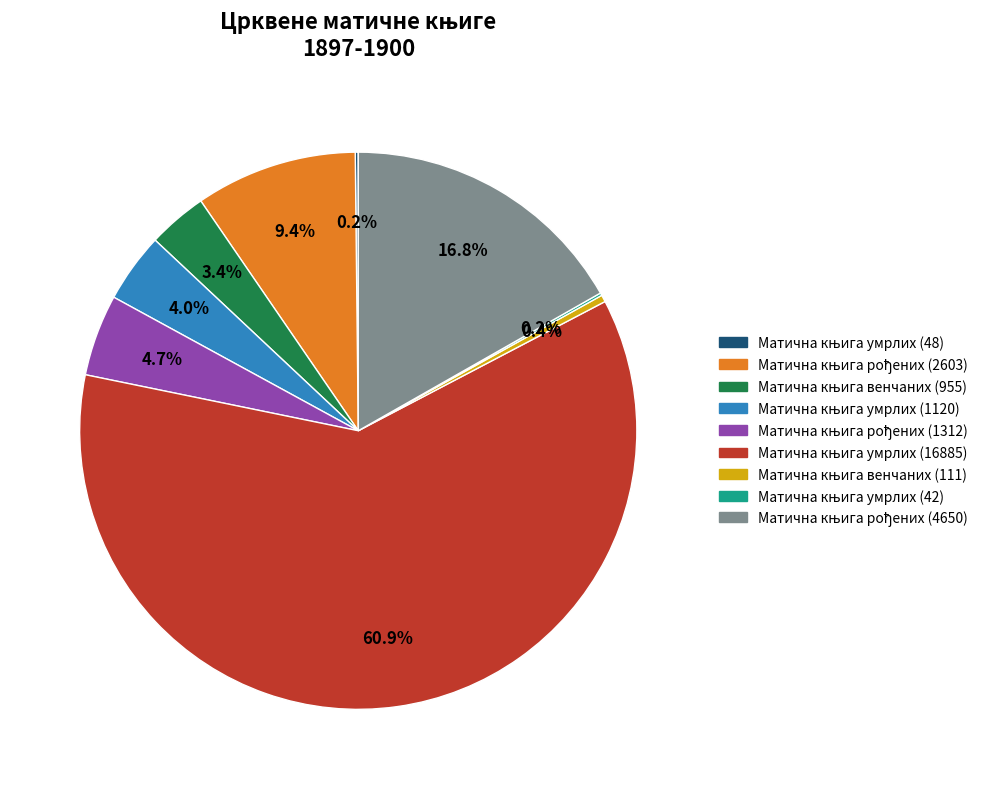

Does any single category account for the majority?

Yes